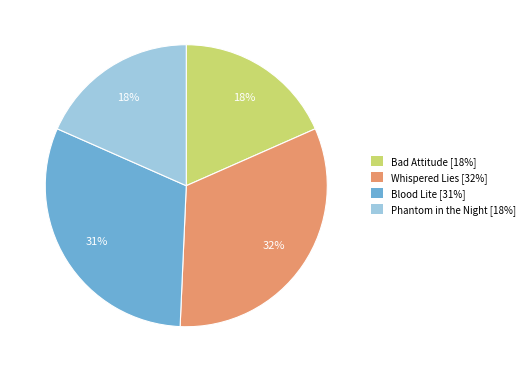

What is the largest slice in the pie chart?

Whispered Lies